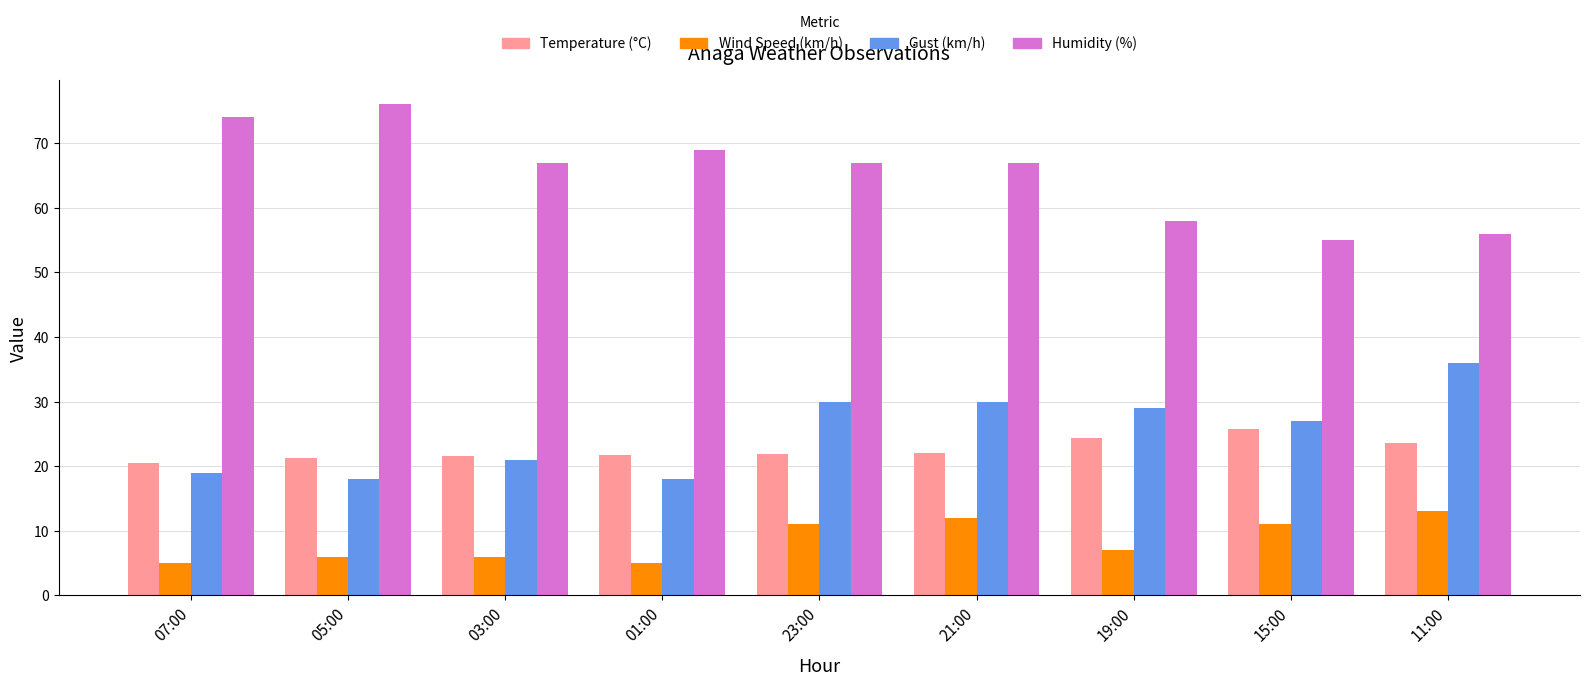

Which series changed the most between 07:00 and 15:00?

Humidity (%)